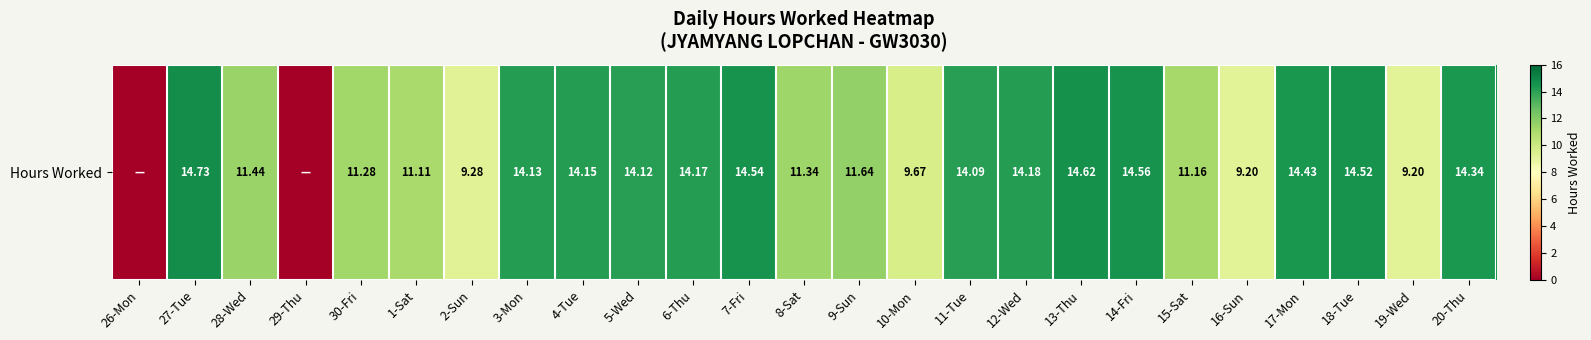

Which label corresponds to the smallest value in the chart?

26-Mon